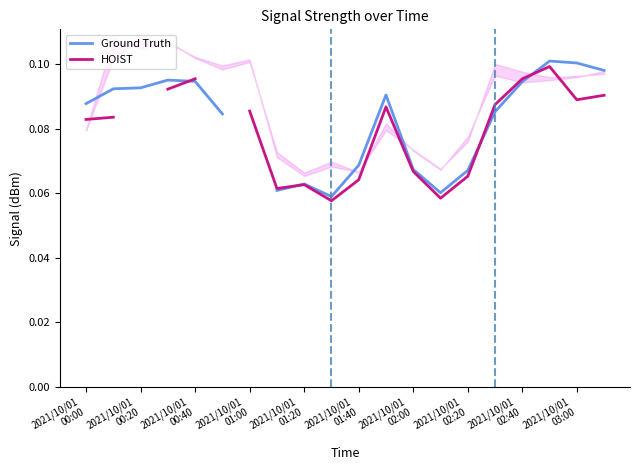

What is the maximum value shown in the chart?

0.1